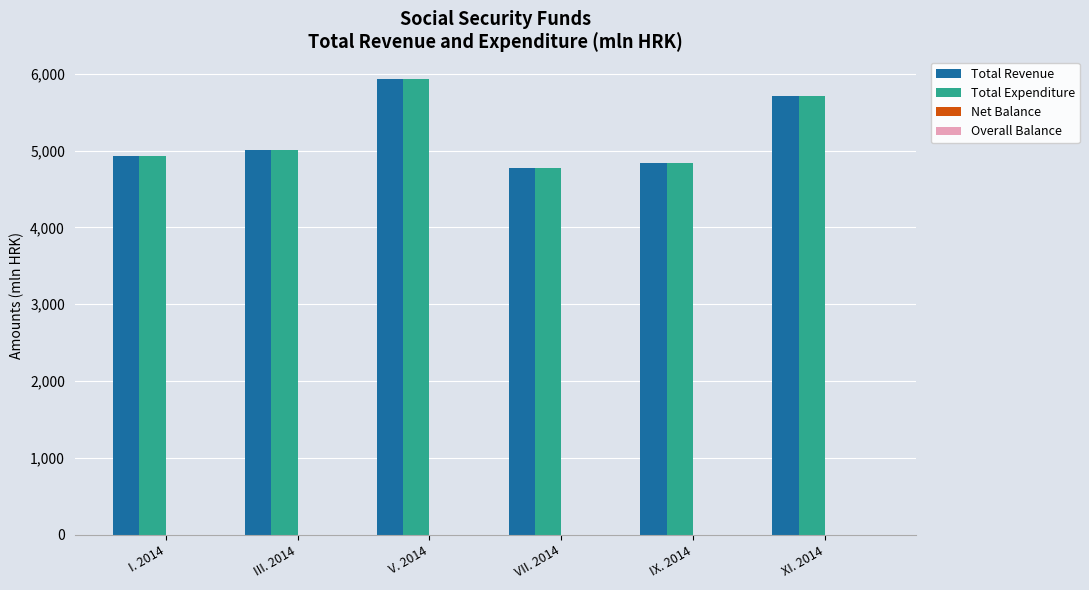

What is the label of the 6th bar from the left?

XI. 2014